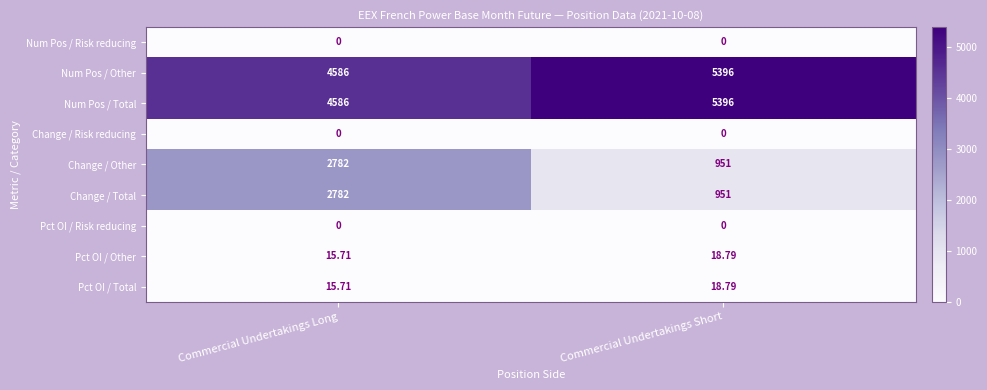

At which category does the chart reach its peak across all series?

Commercial Undertakings Short